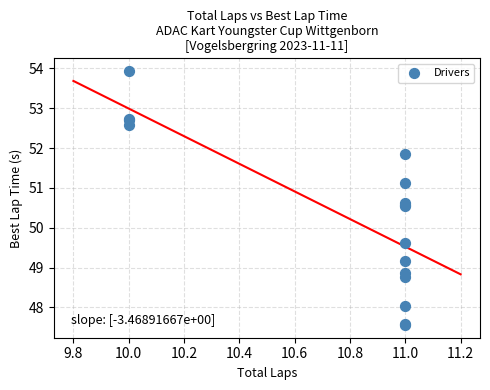

What Y value in the scatter plot is closest to 50?

49.6